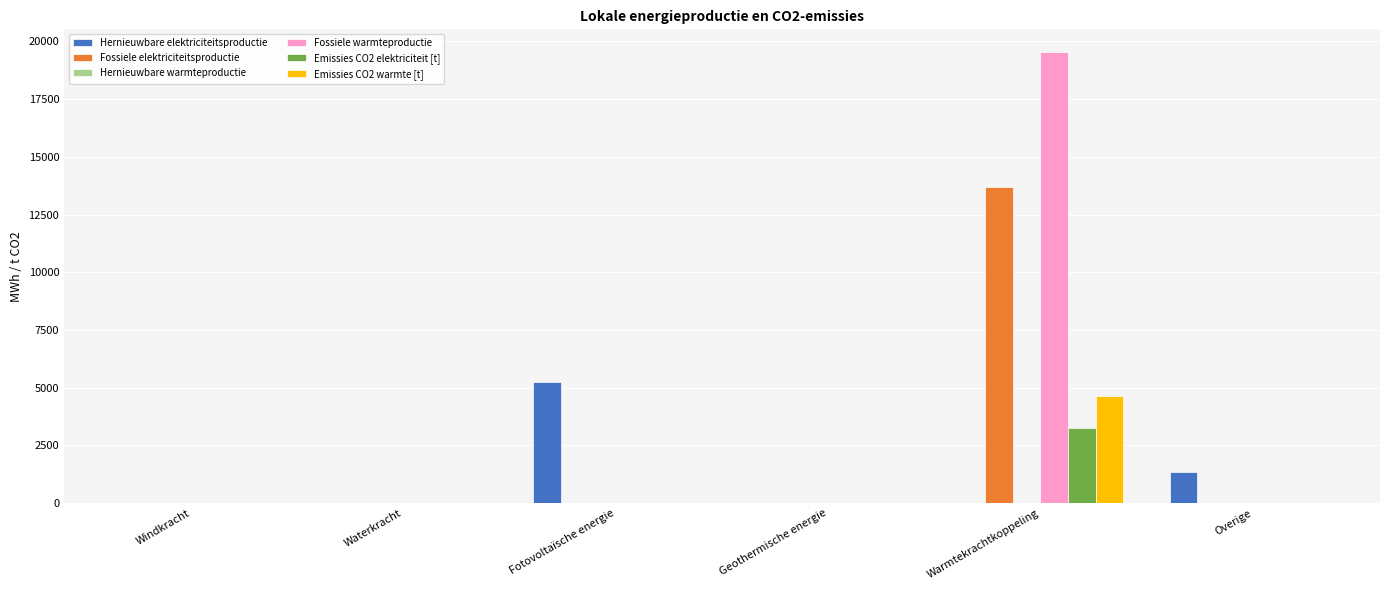

Is it true that Emissies CO2 elektriciteit [t] equals 1783.8 at Windkracht?

False